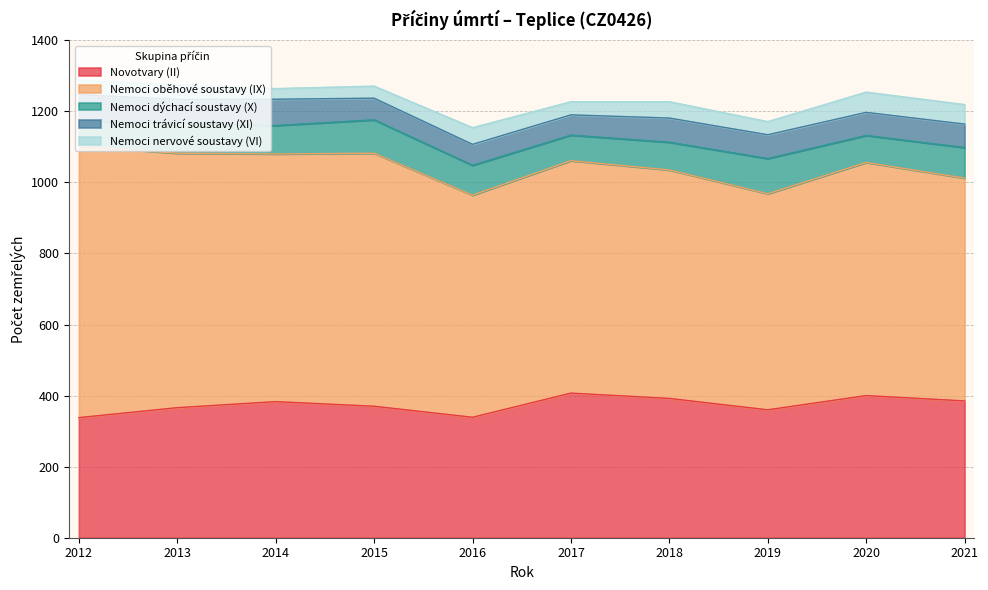

What is the sum of the Nemoci trávicí soustavy (XI) values at 2018 and 2013?

133